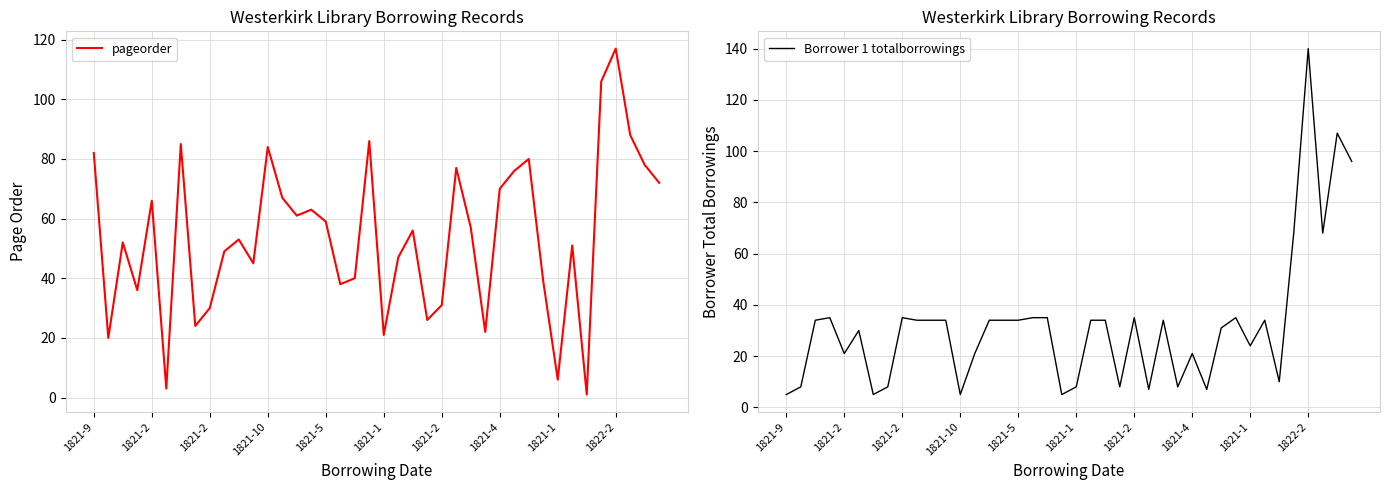

At how many categories does at least one series exceed 131?

1